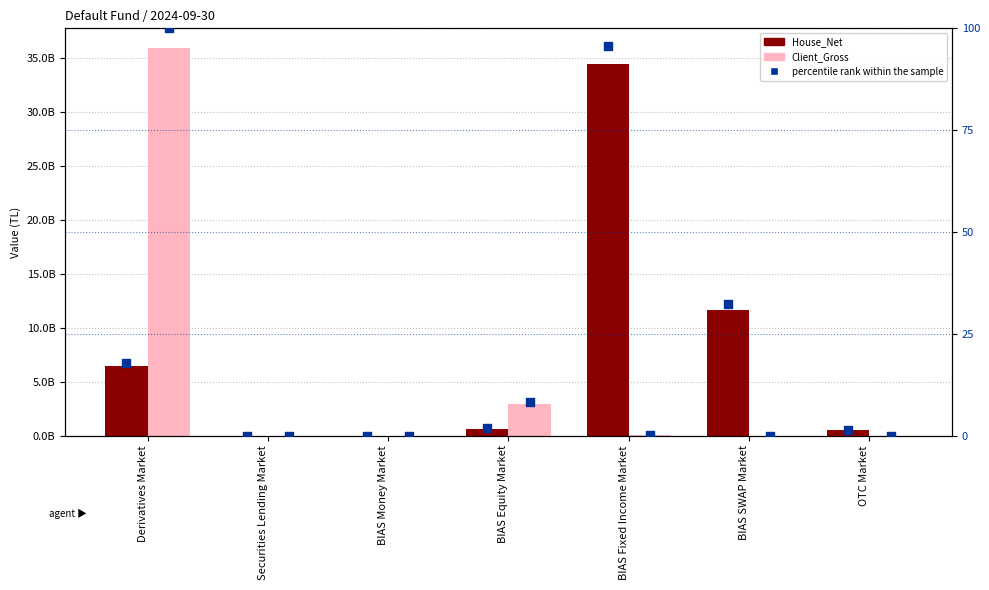

At which category is the sum across all series the highest?

Derivatives Market